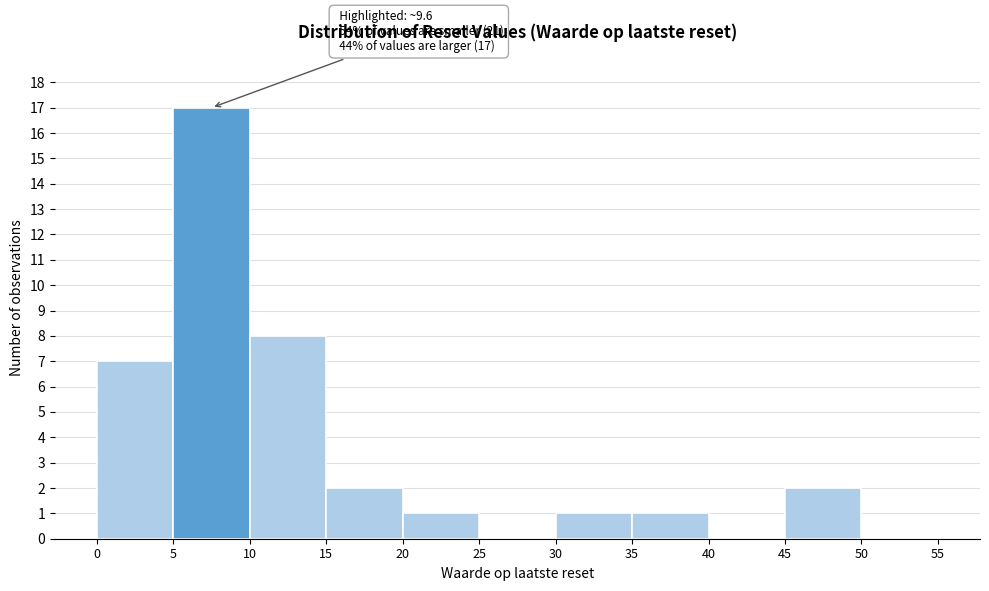

Which range on the x-axis has the tallest bar?

5 to 10